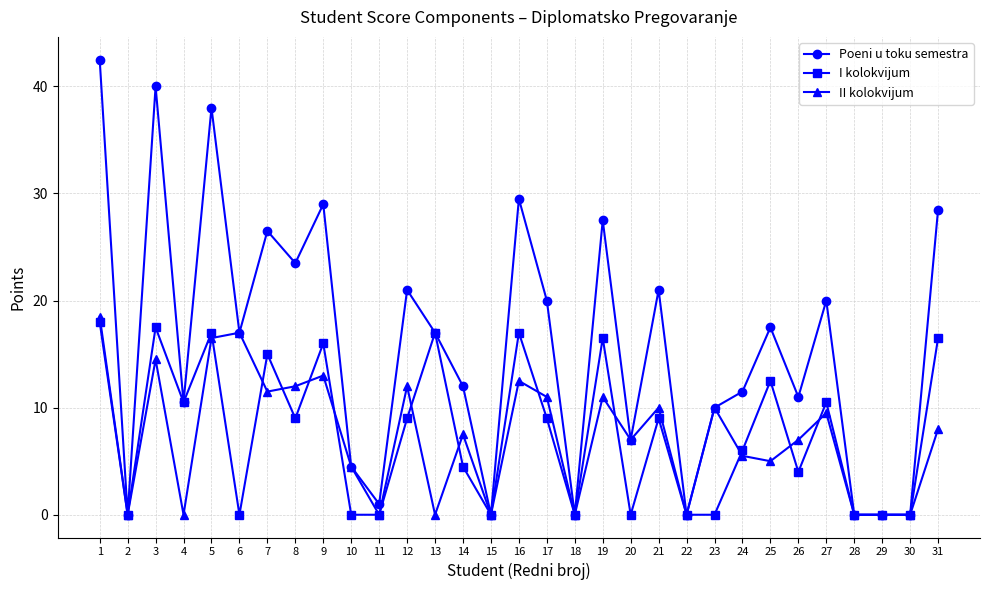

Does the chart display data point markers on the line(s)?

Yes